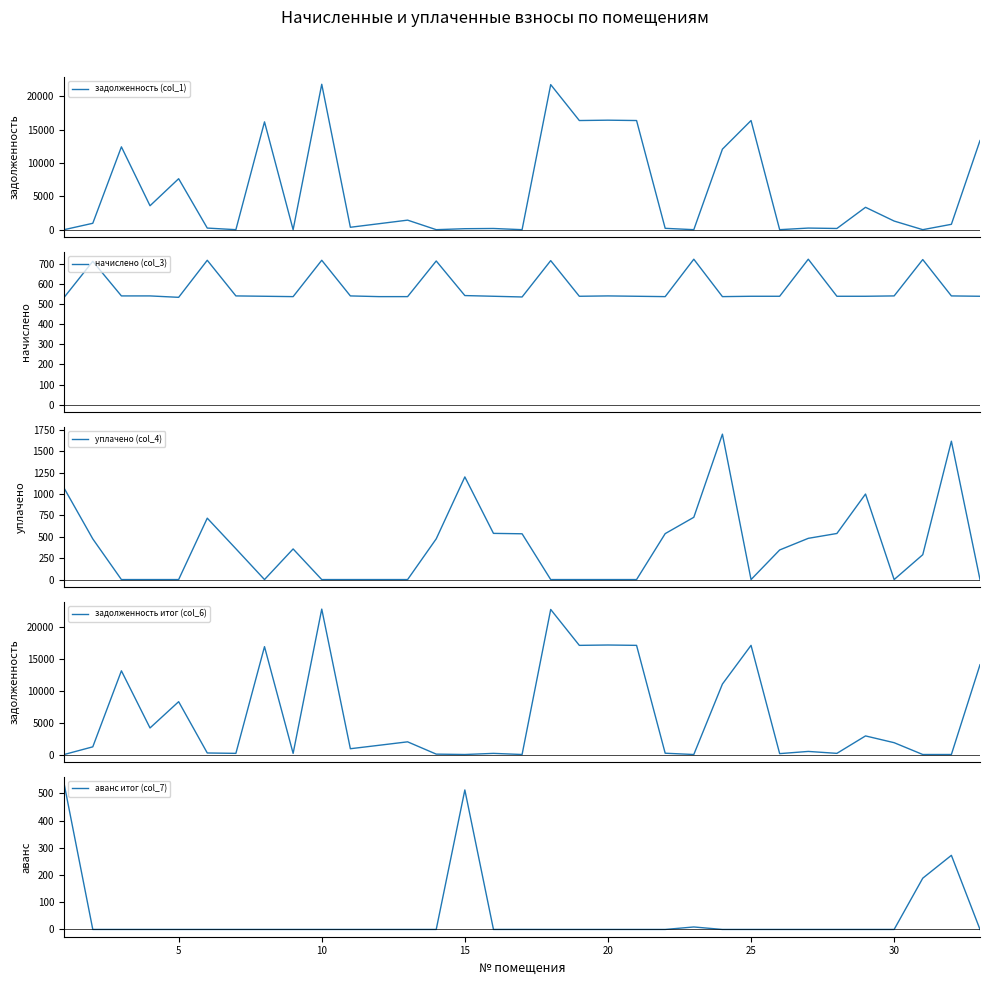

What is the maximum value for начислено (col_3)?

723.1